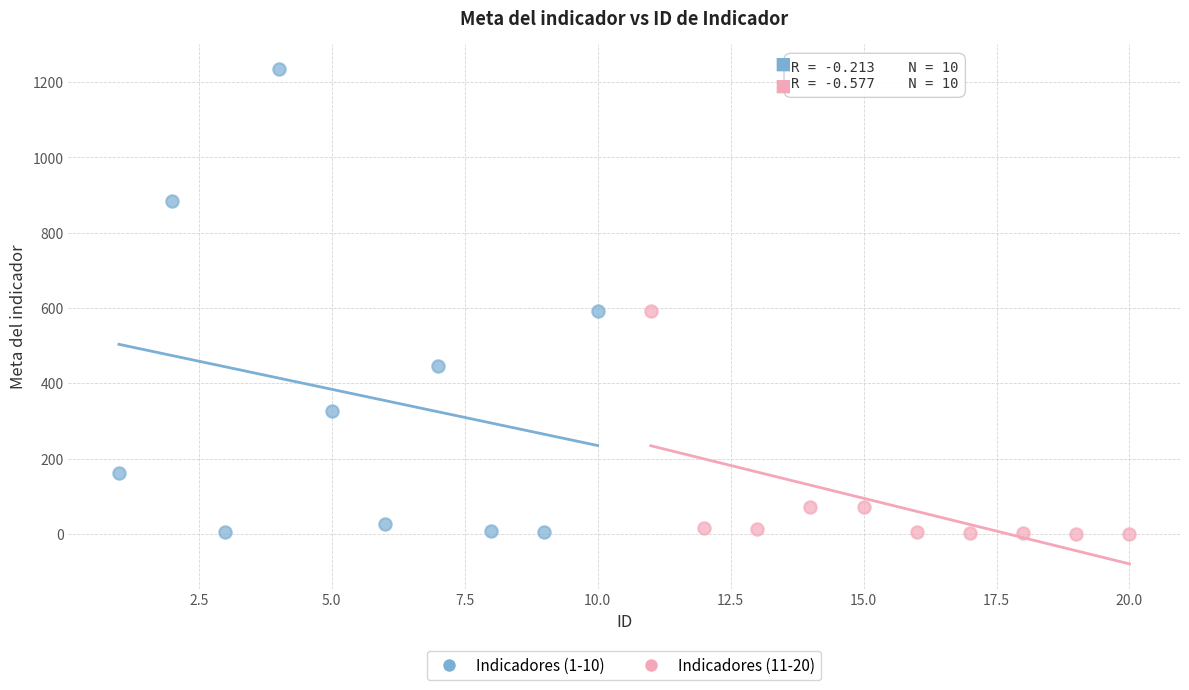

Which series reaches the maximum Y coordinate?

Indicadores (1-10)